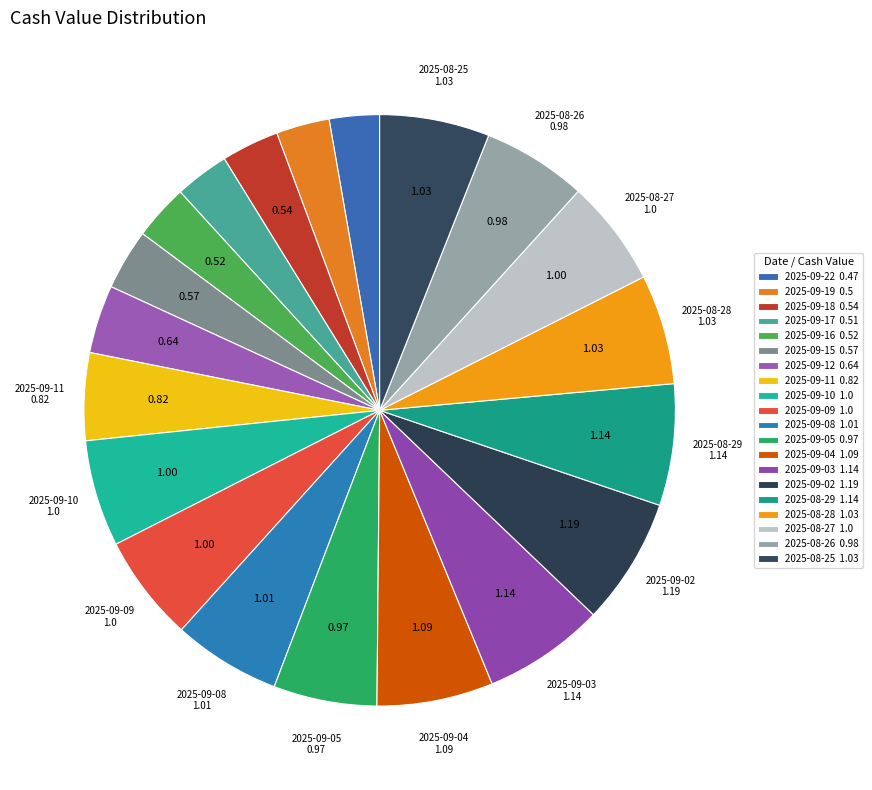

How many slices are in this pie chart?

20